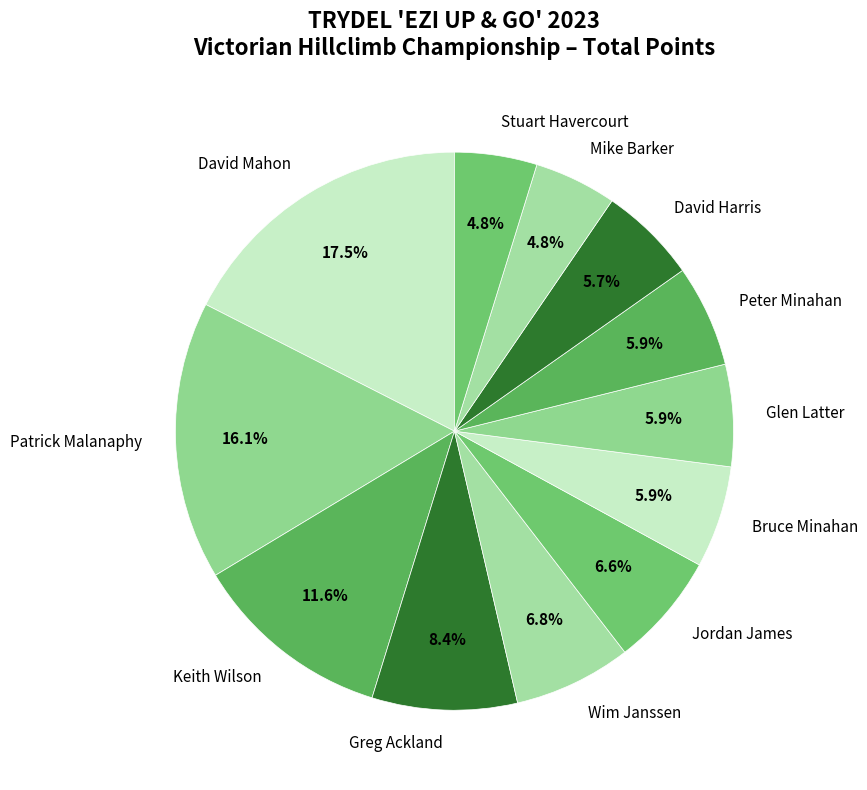

Which category has the biggest portion of the pie?

David Mahon